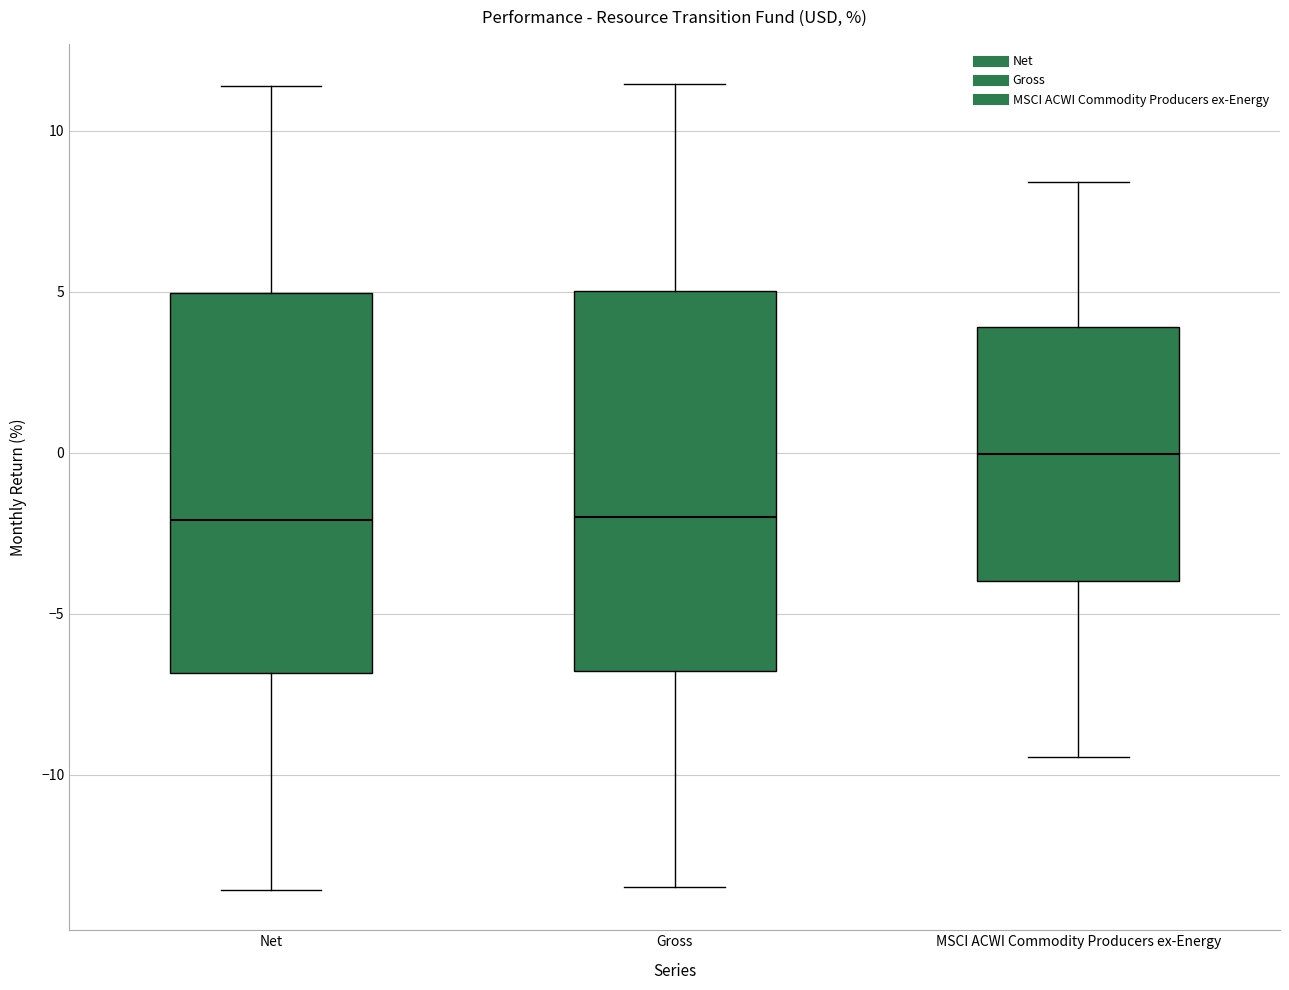

Where does the upper whisker of the box for Gross end on the y-axis? The values are not printed on the chart, so give them approximately, as read against the axis.

11.5